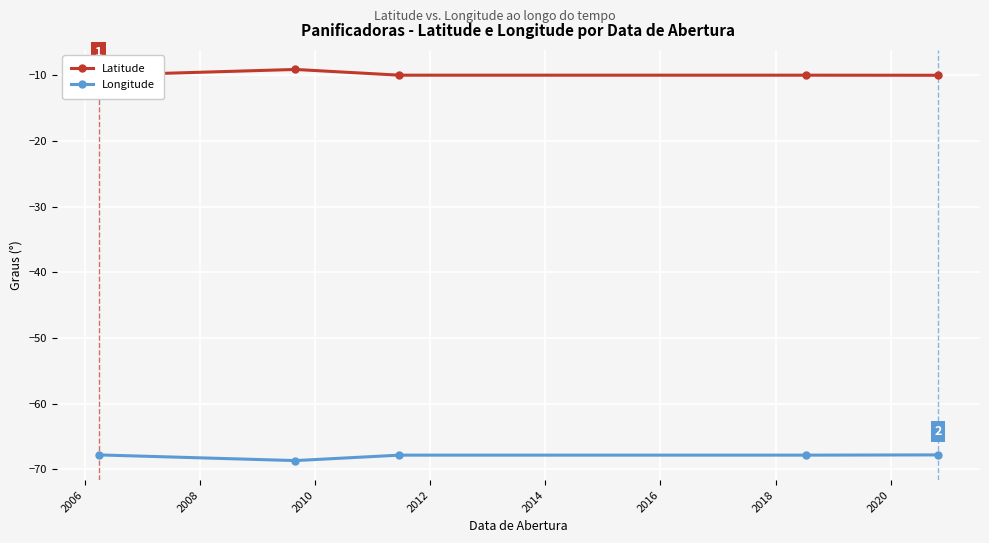

What is the minimum value for Longitude?

-68.7